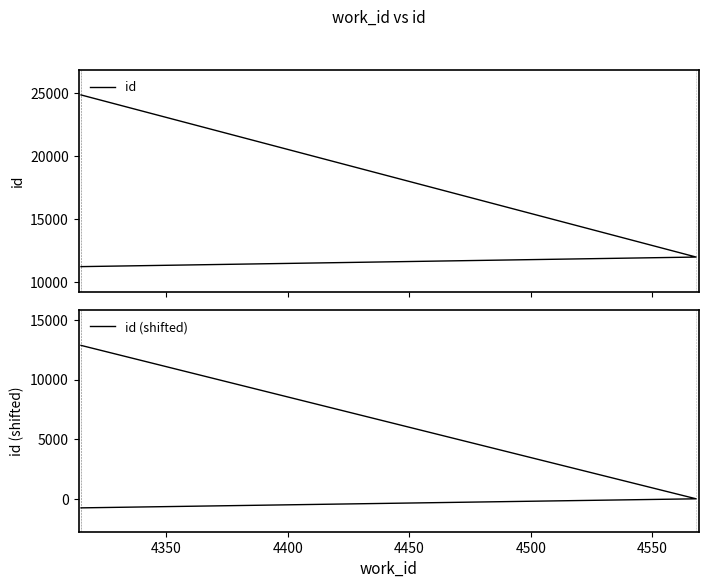

What is the minimum value for id?

11251